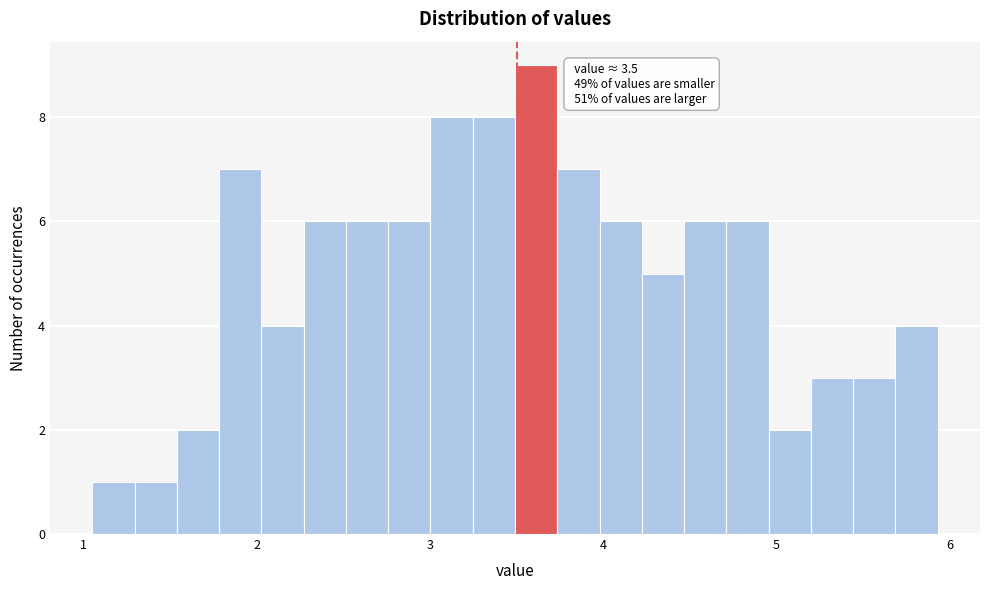

Around what value on the x-axis is the tallest bar? Give the approximate position of its centre, as read against the axis.

3.6